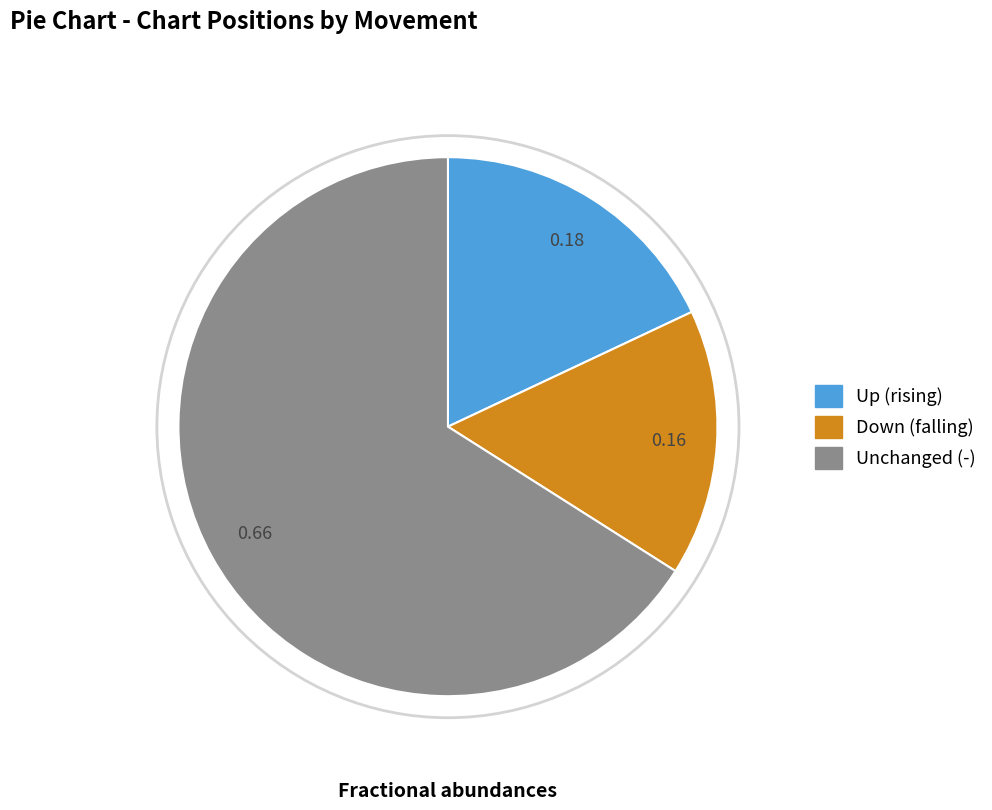

Do Unchanged (-) and Down (falling) together represent more than half of the pie?

Yes